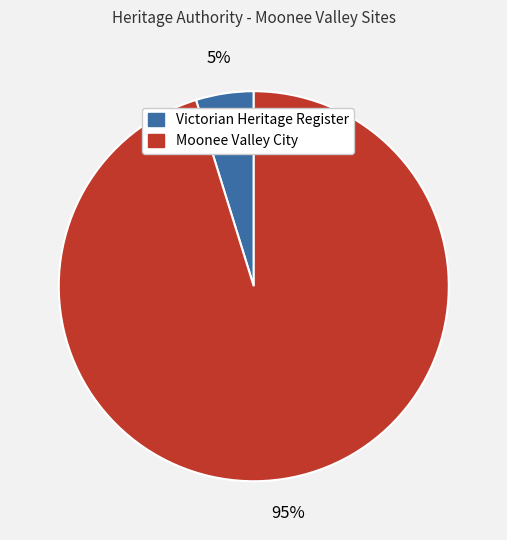

To the nearest percent, what is the difference between the largest and smallest slice percentages?

90%